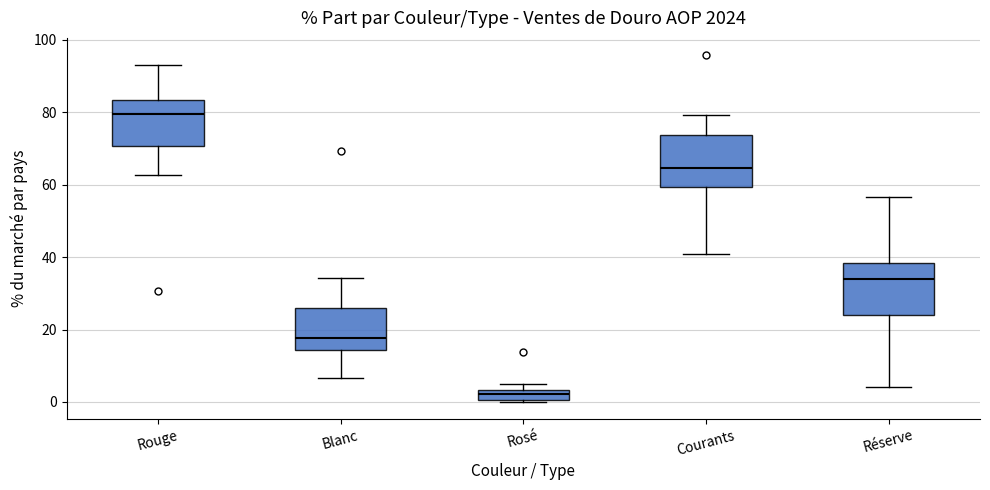

Which box's median line is the highest?

Rouge